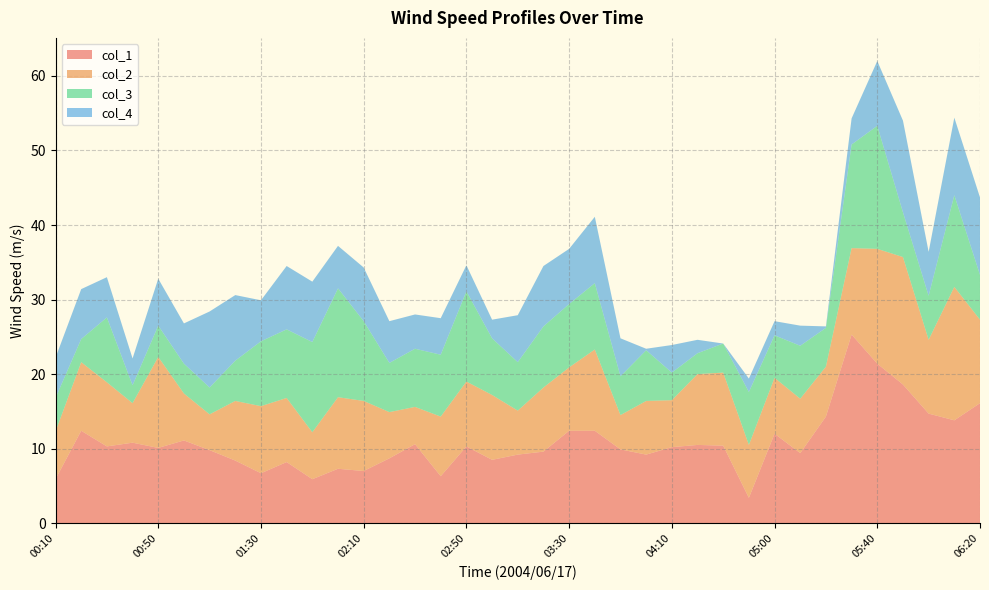

At which category is the sum across all series the highest?

05:40